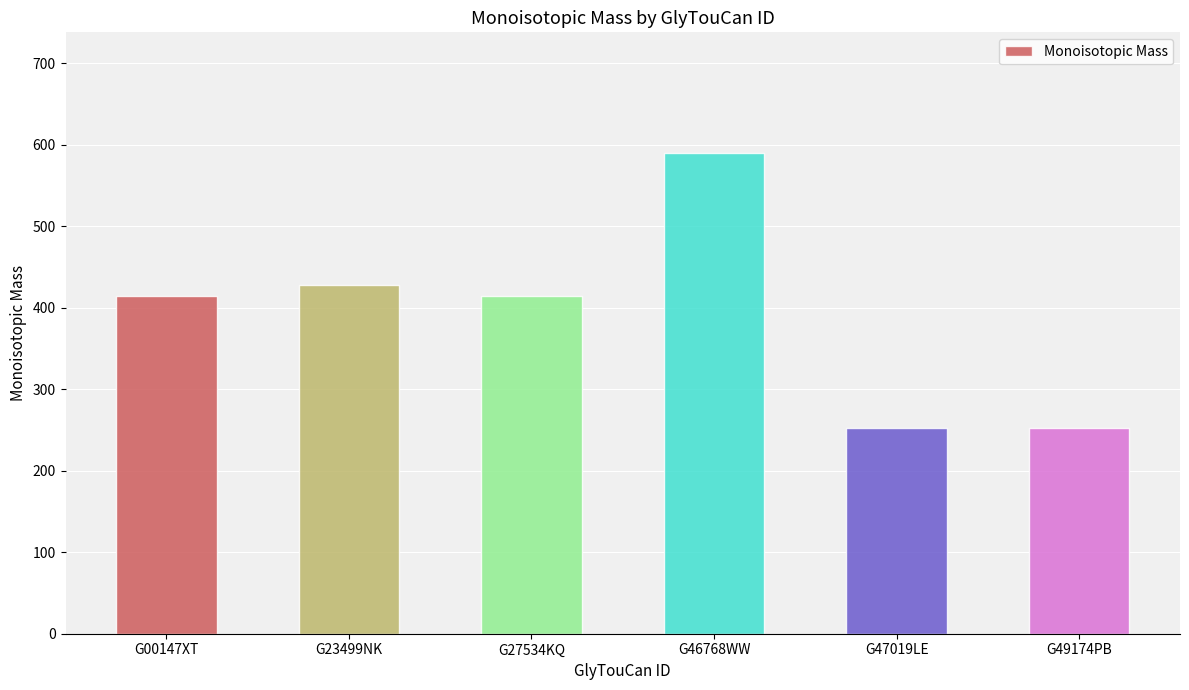

Is it true that the value at G47019LE is 252.1?

True